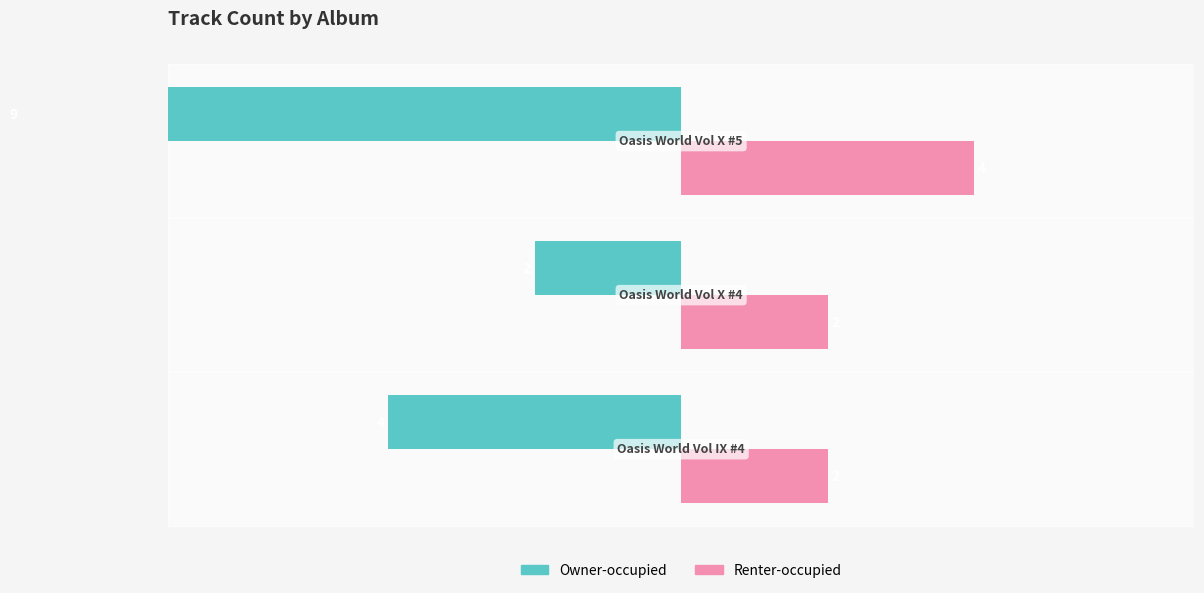

Does the chart contain stacked bars?

No